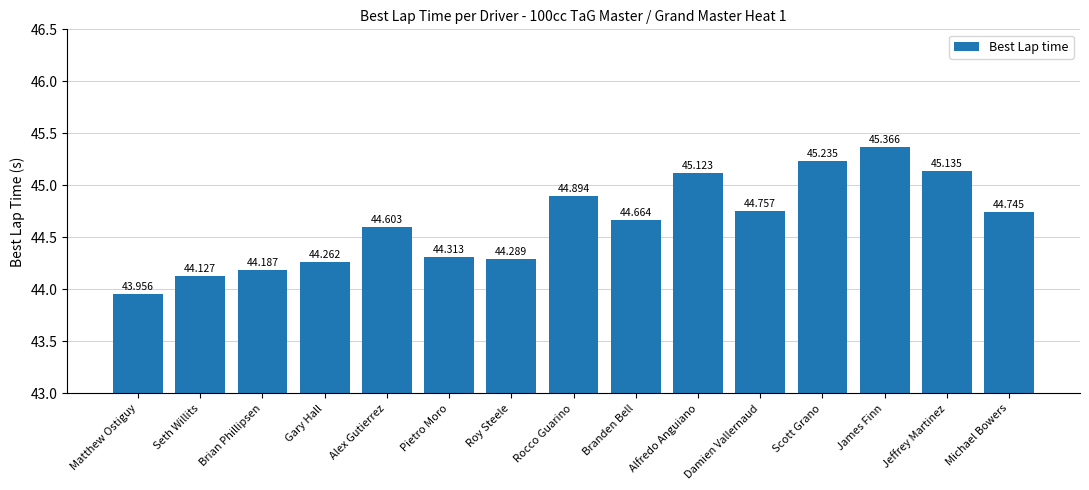

Reading left to right, list all the values displayed in this chart.

Matthew Ostiguy=44.0	Seth Willits=44.1	Brian Phillipsen=44.2	Gary Hall=44.3	Alex Gutierrez=44.6	Pietro Moro=44.3	Roy Steele=44.3	Rocco Guarino=44.9	Branden Bell=44.7	Alfredo Anguiano=45.1	Damien Vallernaud=44.8	Scott Grano=45.2	James Finn=45.4	Jeffrey Martinez=45.1	Michael Bowers=44.7